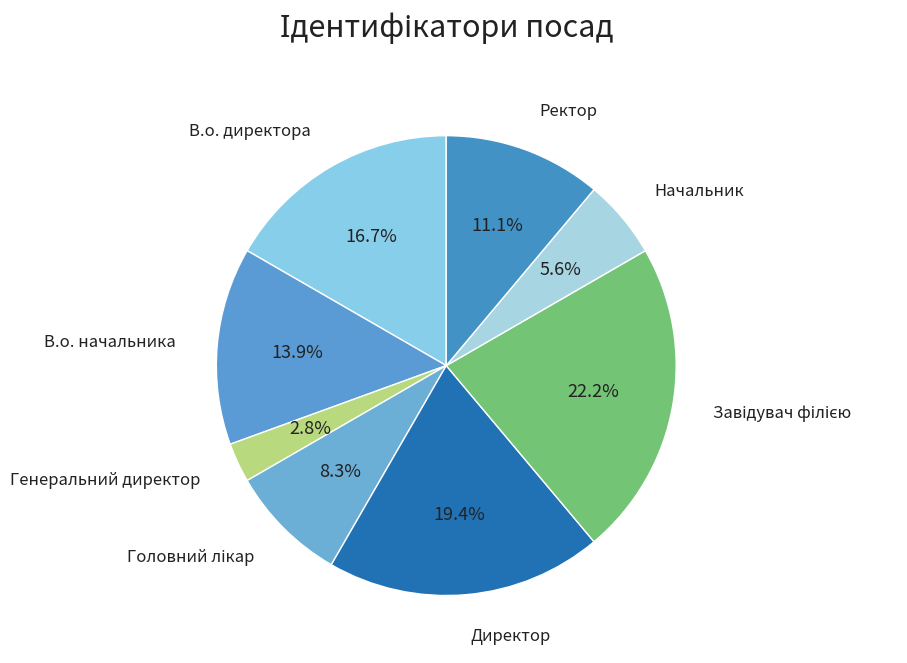

True or false: В.о. директора accounts for 3% of the total.

False